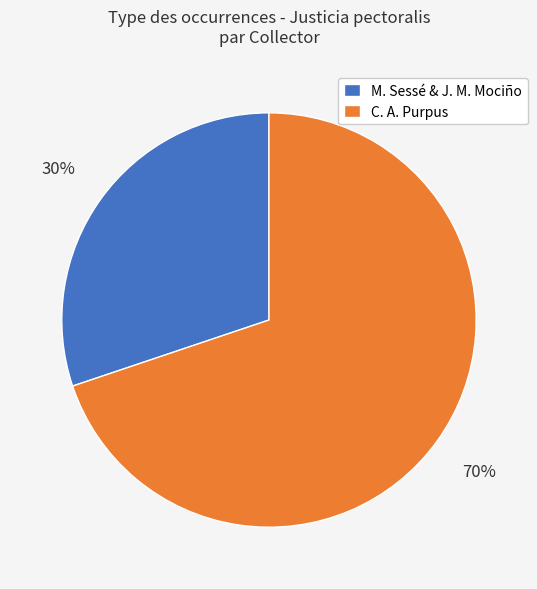

Approximately how many times larger is the value at C. A. Purpus compared to M. Sessé & J. M. Mociño?

2.3